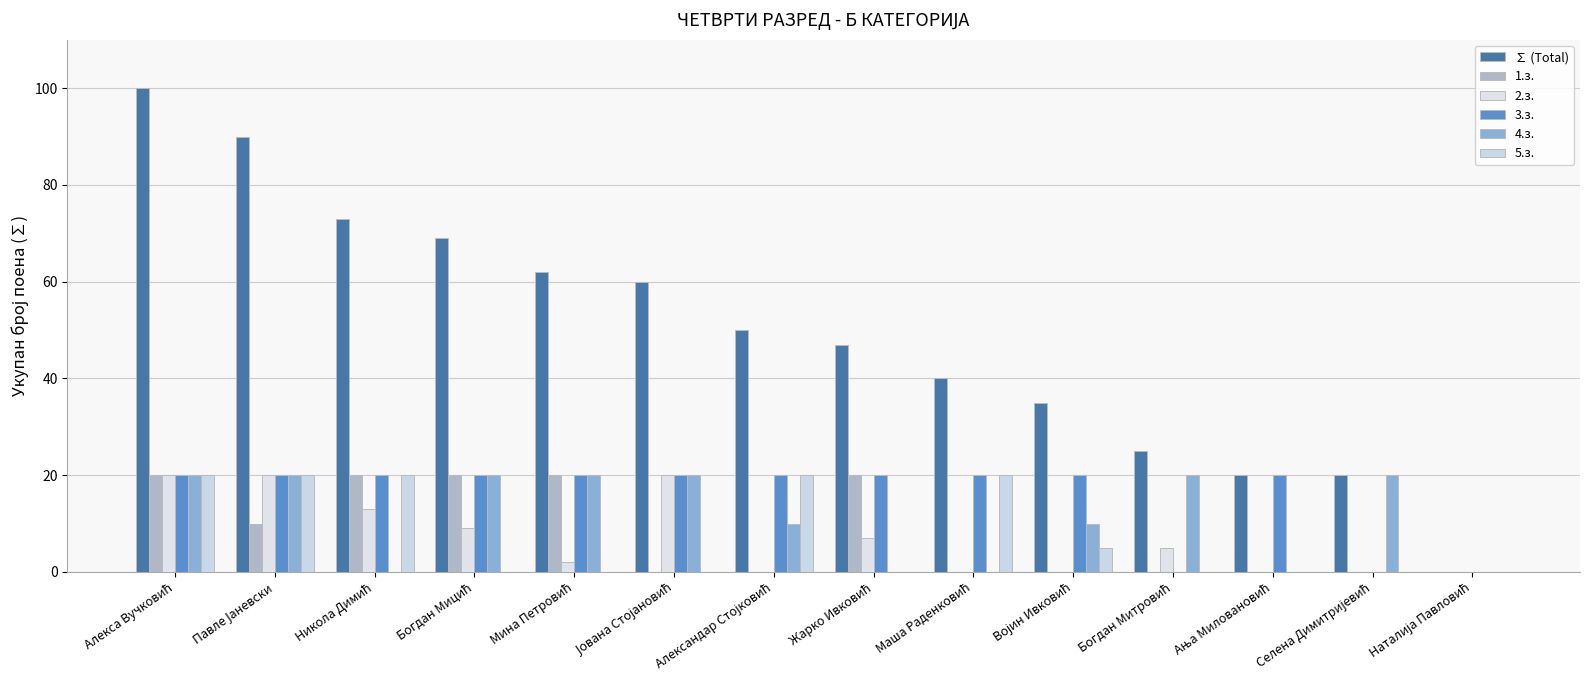

Which series has the widest spread of values?

∑ (Total)